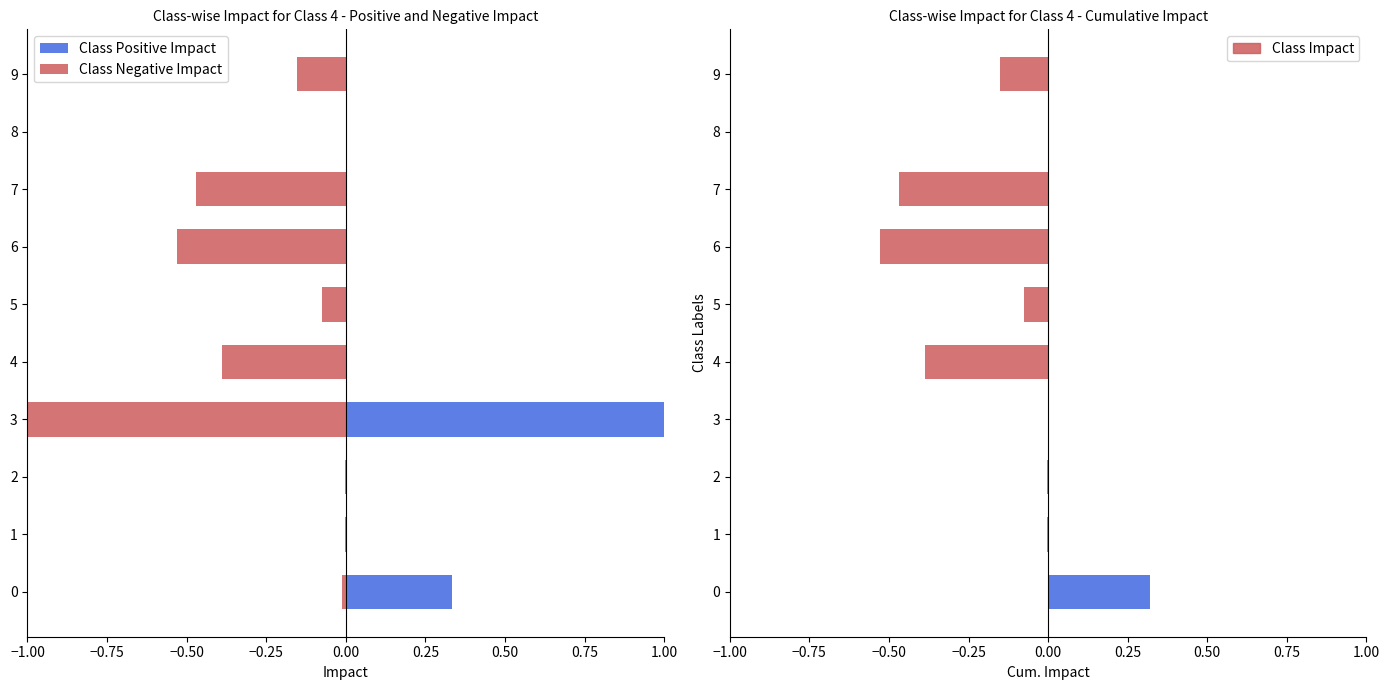

Reading right to left, list all the values displayed in this chart.

Class Positive Impact: 0.0	0.0	0.0	0.0	0.0	0.0	1.0	0.0	0.0	0.3
Class Negative Impact: -0.2	-0.0	-0.5	-0.5	-0.1	-0.4	-1.0	-0.0	-0.0	-0.0
Class Impact: -0.2	-0.0	-0.5	-0.5	-0.1	-0.4	0.0	-0.0	-0.0	0.0